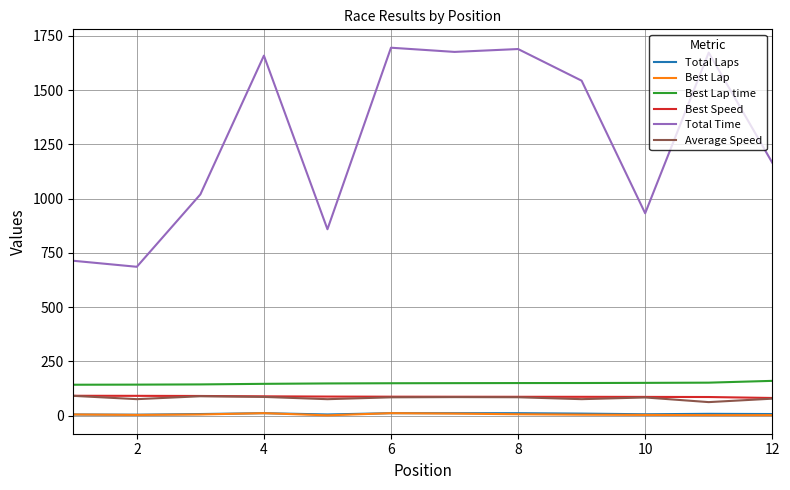

True or false: Best Speed and Total Laps intersect in this chart.

False